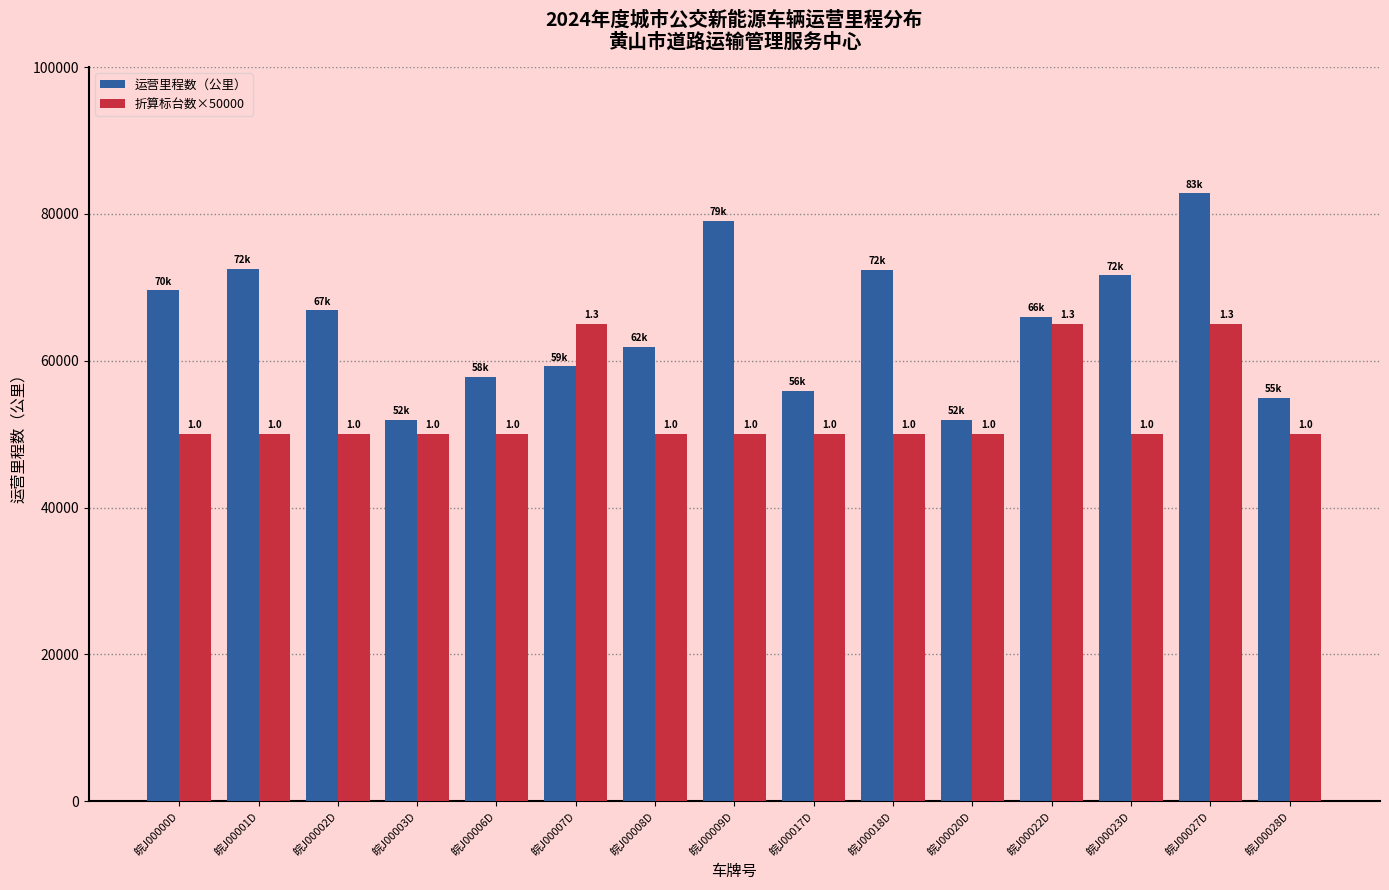

What is the label of the 15th bar from the left?

皖J00028D